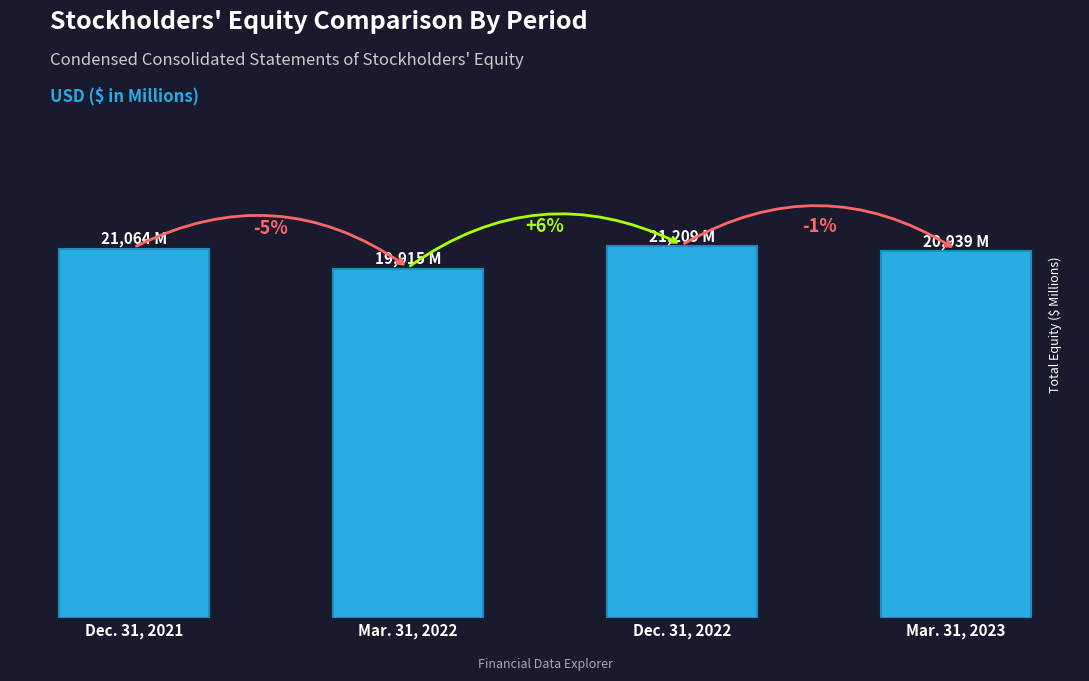

Rank the categories by value from highest to lowest.

Dec. 31, 2022, Dec. 31, 2021, Mar. 31, 2023, Mar. 31, 2022